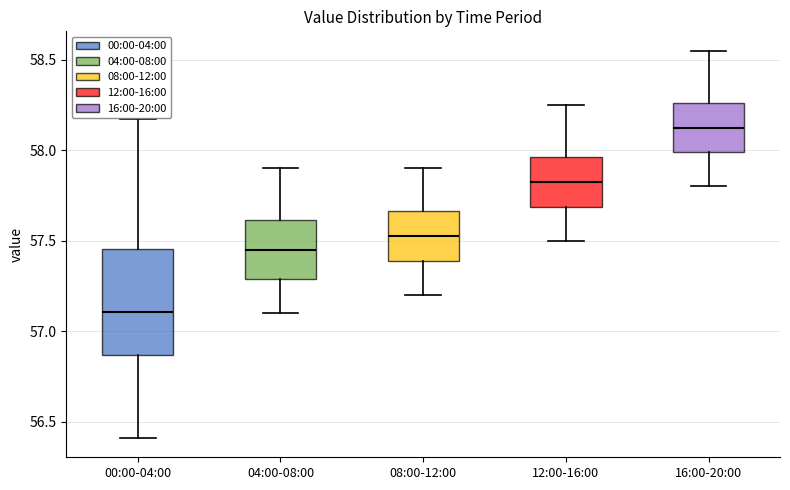

Reading left to right, transcribe this box plot: for each box, give where its median line is, the range the box spans, and where its two whiskers end, as read against the y-axis. The values are not printed on the chart, so give them approximately, as read against the axis.

00:00-04:00: median 57.10, box 56.85 to 57.45, whiskers 56.40 to 58.15
04:00-08:00: median 57.45, box 57.30 to 57.60, whiskers 57.10 to 57.90
08:00-12:00: median 57.55, box 57.40 to 57.65, whiskers 57.20 to 57.90
12:00-16:00: median 57.85, box 57.70 to 57.95, whiskers 57.50 to 58.25
16:00-20:00: median 58.15, box 58.00 to 58.25, whiskers 57.80 to 58.55